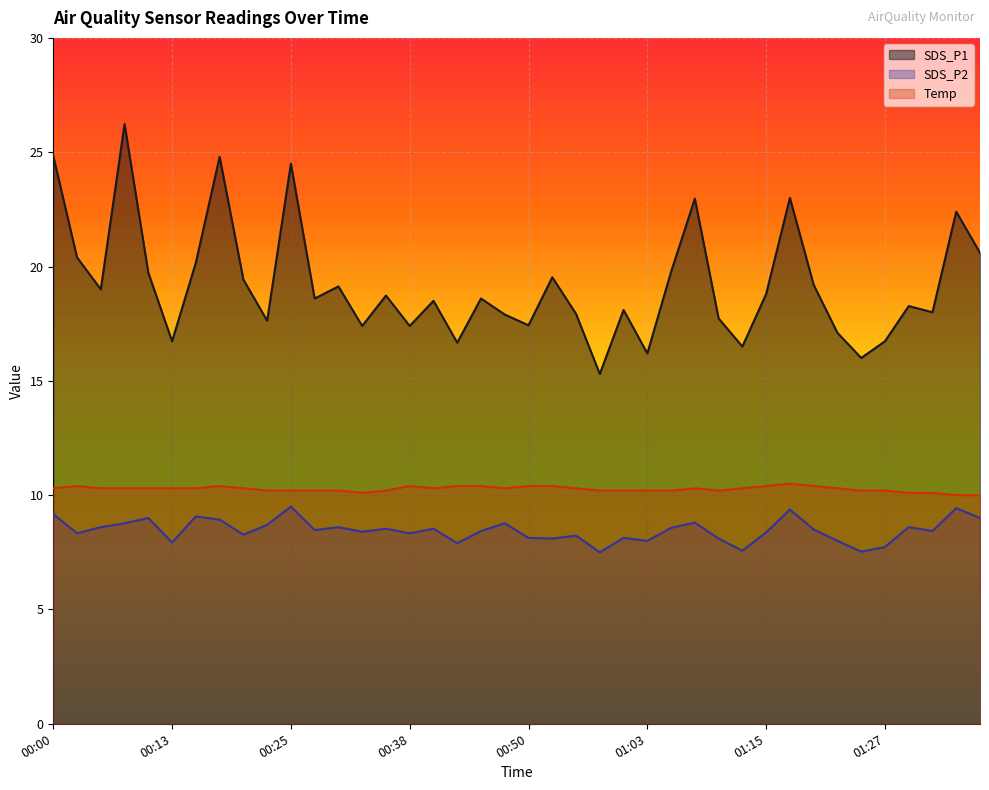

Rank the series at 00:00 from lowest to highest value.

SDS_P2, Temp, SDS_P1